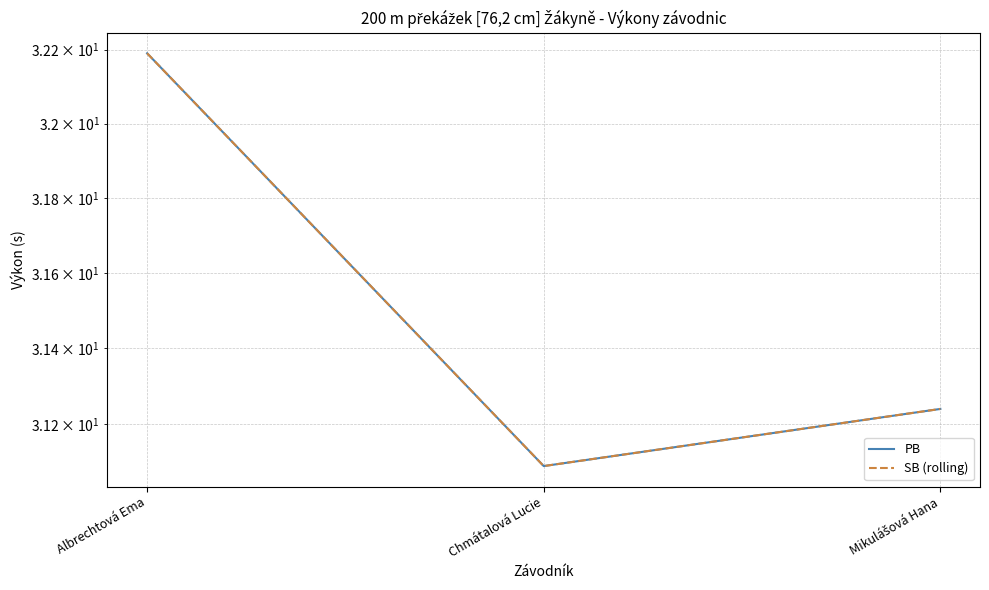

Where is SB (rolling) nearest to the value 31?

Chmátalová Lucie